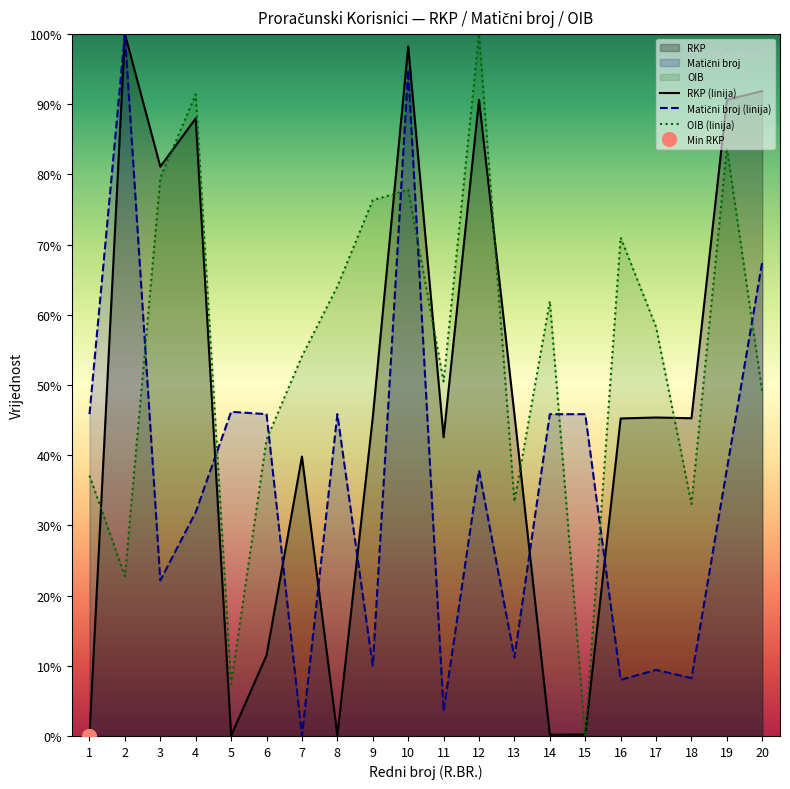

How many values in Matični broj (linija) are above zero?

19